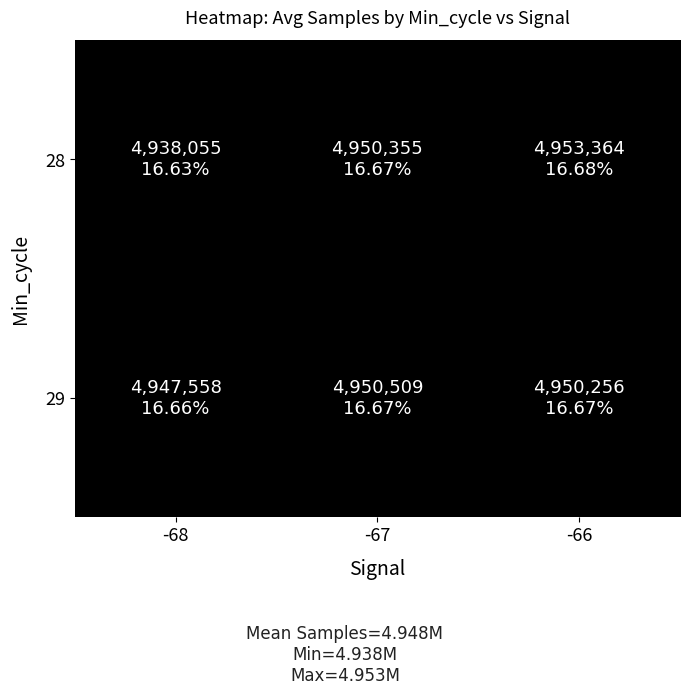

Reading left to right, what are all the values shown in this chart?

28: -68=1.0	-67=1.0	-66=1.0
29: -68=1.0	-67=1.0	-66=1.0